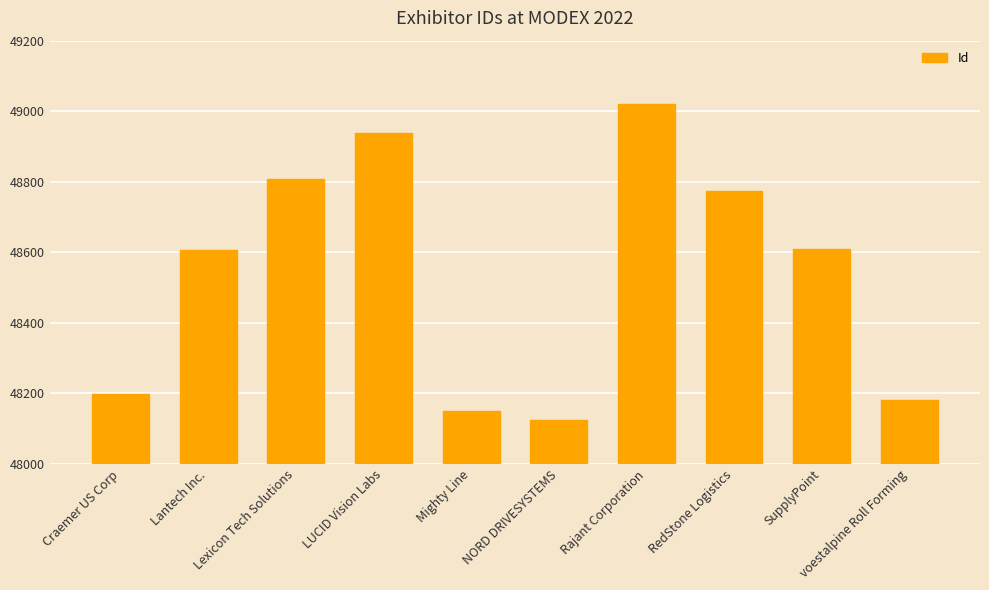

Which category has the lowest value across all series?

NORD DRIVESYSTEMS